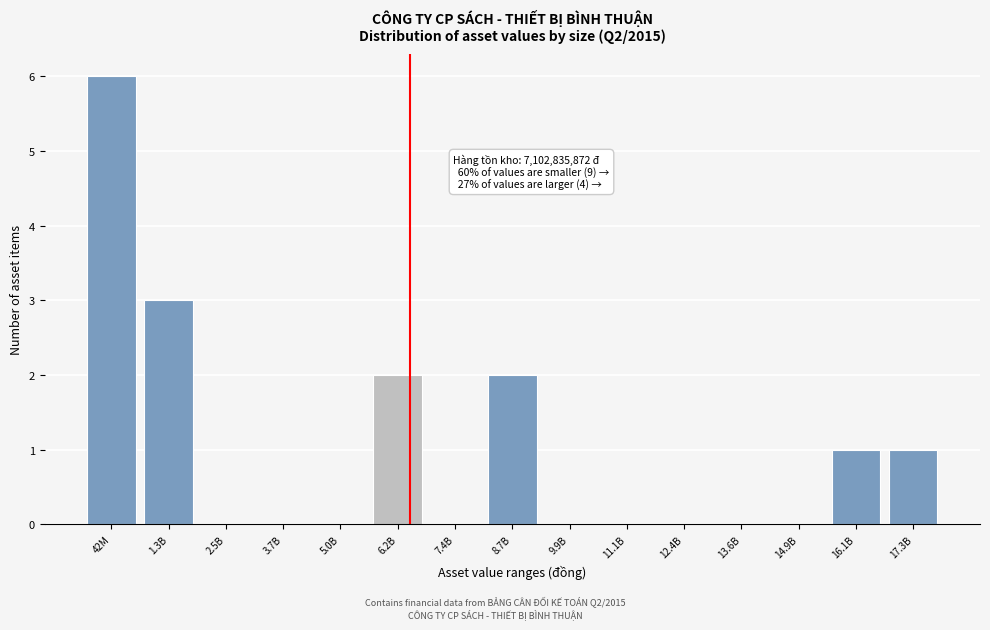

Reading right to left, extract all data points from this chart.

17.3B=1	16.1B=1	14.9B=0	13.6B=0	12.4B=0	11.1B=0	9.9B=0	8.7B=2	7.4B=0	6.2B=2	5.0B=0	3.7B=0	2.5B=0	1.3B=3	42M=6